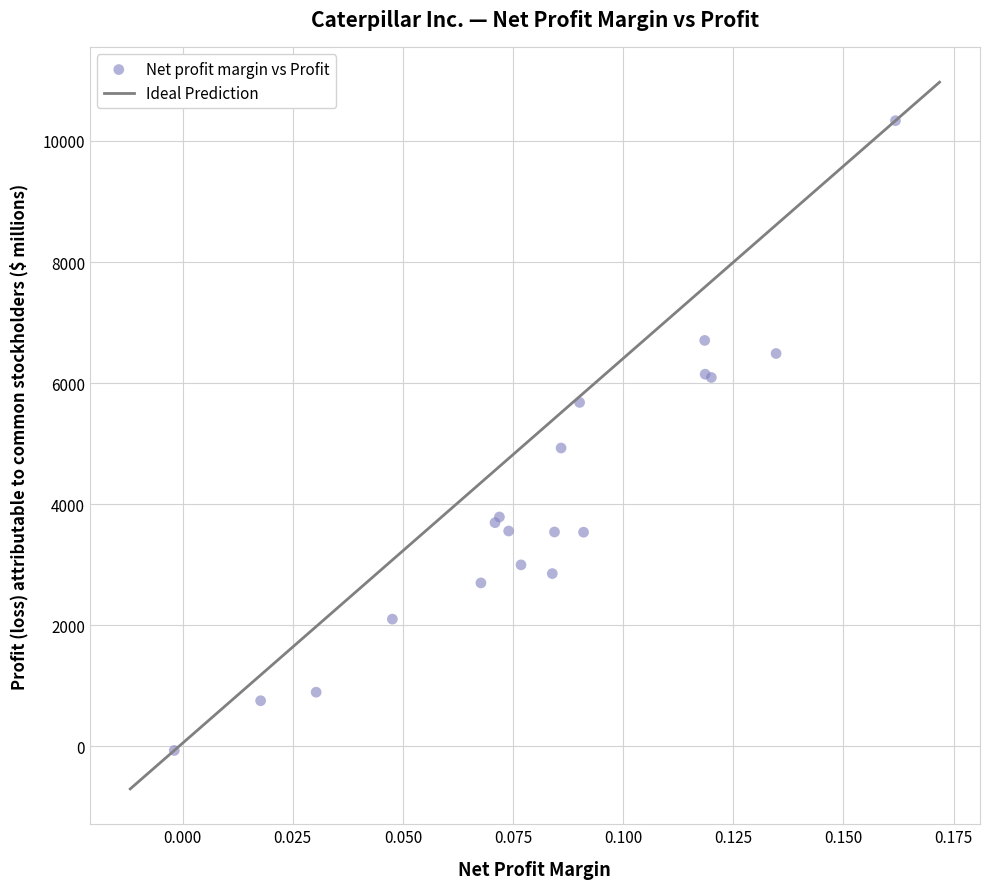

What Y value in the scatter plot is closest to 5134?

4928